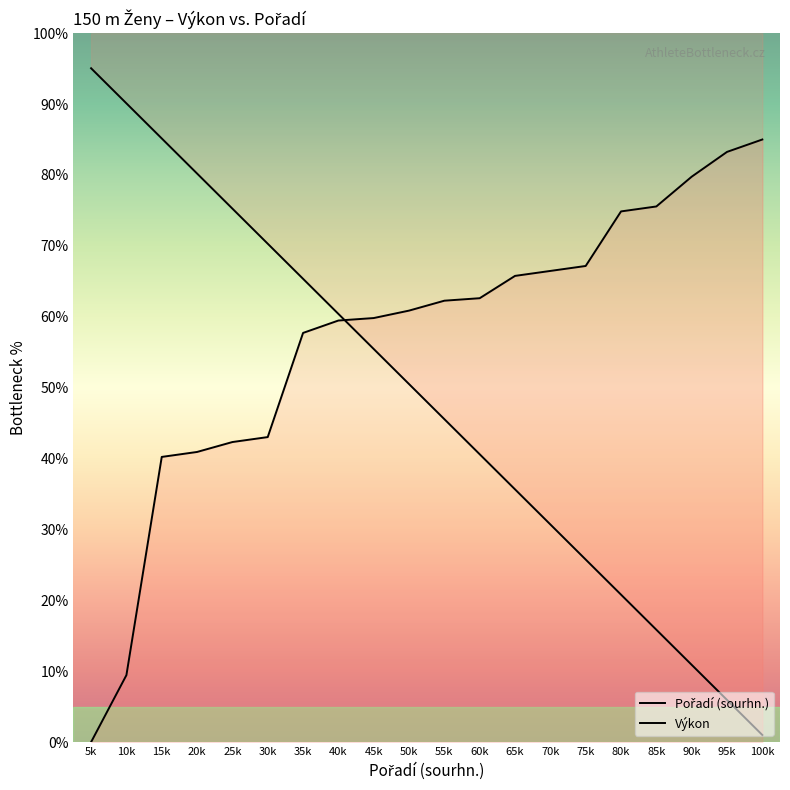

What is the value of the Výkon point at the 18th from the left?

79.8